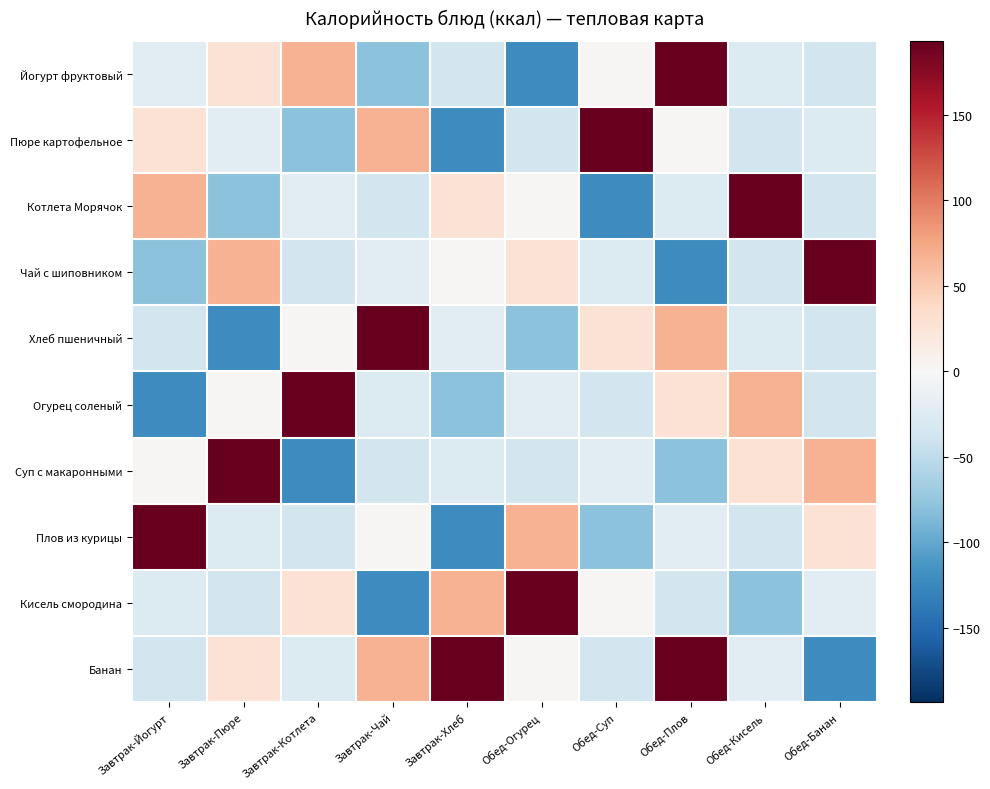

Reading right to left, transcribe all the data shown in this chart.

Йогурт фруктовый: Обед-Банан=-35.2	Обед-Кисель=-26.3	Обед-Плов=193.3	Обед-Суп=2.1	Обед-Огурец=-122.1	Завтрак-Хлеб=-34.7	Завтрак-Чай=-78.8	Завтрак-Котлета=67.0	Завтрак-Пюре=28.5	Завтрак-Йогурт=-20.7
Пюре картофельное: Обед-Банан=-26.3	Обед-Кисель=-35.2	Обед-Плов=2.1	Обед-Суп=193.3	Обед-Огурец=-34.7	Завтрак-Хлеб=-122.1	Завтрак-Чай=67.0	Завтрак-Котлета=-78.8	Завтрак-Пюре=-20.7	Завтрак-Йогурт=28.5
Котлета Морячок: Обед-Банан=-35.2	Обед-Кисель=193.3	Обед-Плов=-26.3	Обед-Суп=-122.1	Обед-Огурец=2.1	Завтрак-Хлеб=28.5	Завтрак-Чай=-34.7	Завтрак-Котлета=-20.7	Завтрак-Пюре=-78.8	Завтрак-Йогурт=67.0
Чай с шиповником: Обед-Банан=193.3	Обед-Кисель=-35.2	Обед-Плов=-122.1	Обед-Суп=-26.3	Обед-Огурец=28.5	Завтрак-Хлеб=2.1	Завтрак-Чай=-20.7	Завтрак-Котлета=-34.7	Завтрак-Пюре=67.0	Завтрак-Йогурт=-78.8
Хлеб пшеничный: Обед-Банан=-35.2	Обед-Кисель=-26.3	Обед-Плов=67.0	Обед-Суп=28.5	Обед-Огурец=-78.8	Завтрак-Хлеб=-20.7	Завтрак-Чай=193.3	Завтрак-Котлета=2.1	Завтрак-Пюре=-122.1	Завтрак-Йогурт=-34.7
Огурец соленый: Обед-Банан=-35.2	Обед-Кисель=67.0	Обед-Плов=28.5	Обед-Суп=-34.7	Обед-Огурец=-20.7	Завтрак-Хлеб=-78.8	Завтрак-Чай=-26.3	Завтрак-Котлета=193.3	Завтрак-Пюре=2.1	Завтрак-Йогурт=-122.1
Суп с макаронными: Обед-Банан=67.0	Обед-Кисель=28.5	Обед-Плов=-78.8	Обед-Суп=-20.7	Обед-Огурец=-34.7	Завтрак-Хлеб=-26.3	Завтрак-Чай=-35.2	Завтрак-Котлета=-122.1	Завтрак-Пюре=193.3	Завтрак-Йогурт=2.1
Плов из курицы: Обед-Банан=28.5	Обед-Кисель=-34.7	Обед-Плов=-20.7	Обед-Суп=-78.8	Обед-Огурец=67.0	Завтрак-Хлеб=-122.1	Завтрак-Чай=2.1	Завтрак-Котлета=-35.2	Завтрак-Пюре=-26.3	Завтрак-Йогурт=193.3
Кисель смородина: Обед-Банан=-20.7	Обед-Кисель=-78.8	Обед-Плов=-34.7	Обед-Суп=2.1	Обед-Огурец=193.3	Завтрак-Хлеб=67.0	Завтрак-Чай=-122.1	Завтрак-Котлета=28.5	Завтрак-Пюре=-35.2	Завтрак-Йогурт=-26.3
Банан: Обед-Банан=-122.1	Обед-Кисель=-20.7	Обед-Плов=193.3	Обед-Суп=-35.2	Обед-Огурец=2.1	Завтрак-Хлеб=193.3	Завтрак-Чай=67.0	Завтрак-Котлета=-26.3	Завтрак-Пюре=28.5	Завтрак-Йогурт=-35.2